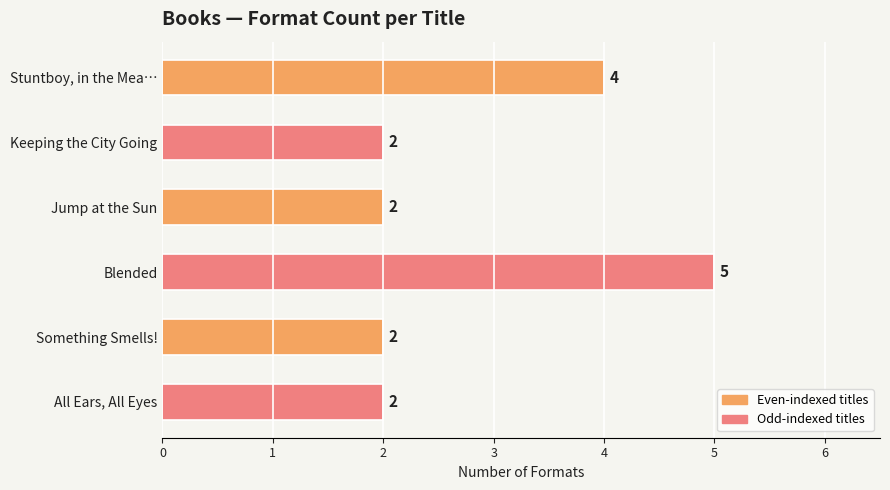

The value at All Ears, All Eyes is 3. True or false?

False